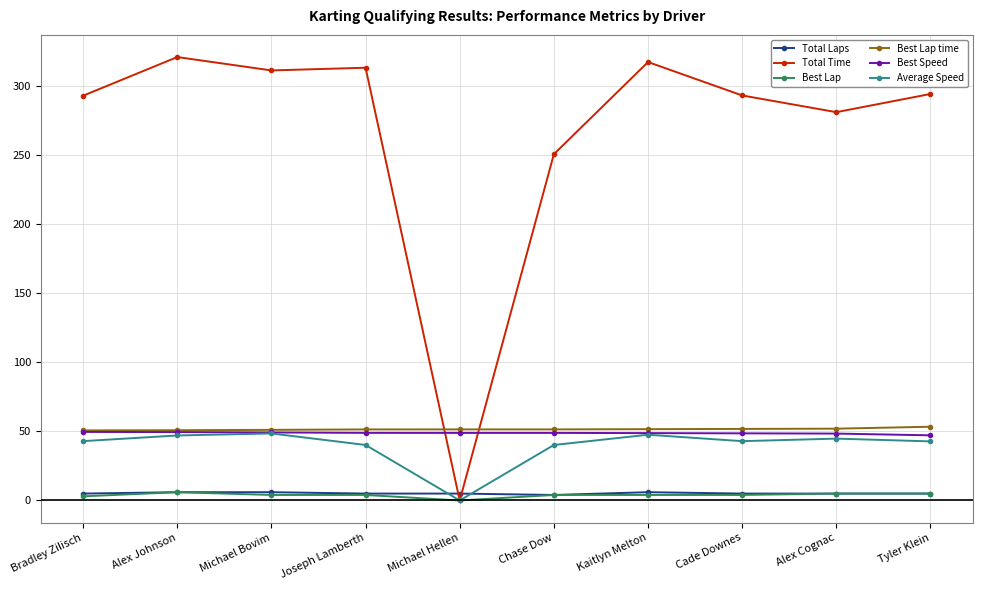

How many categories are shown in the chart?

10